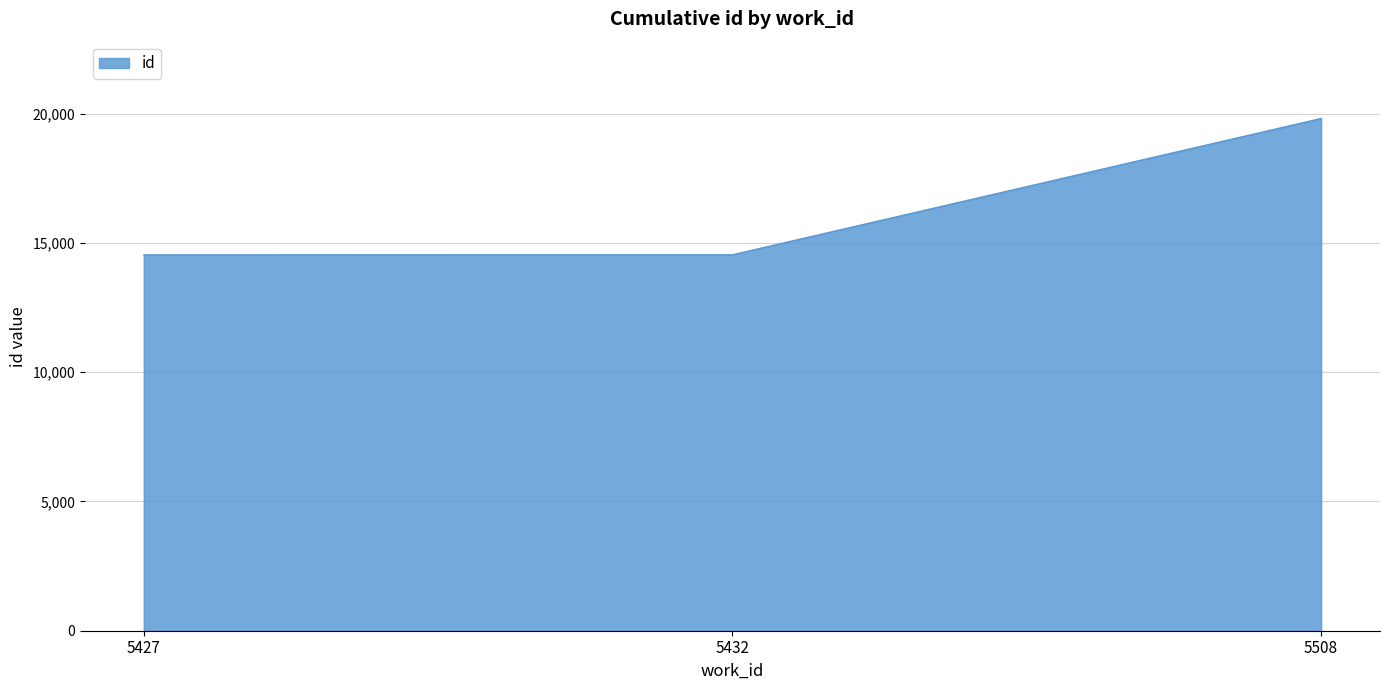

How many lines are shown in the chart?

1